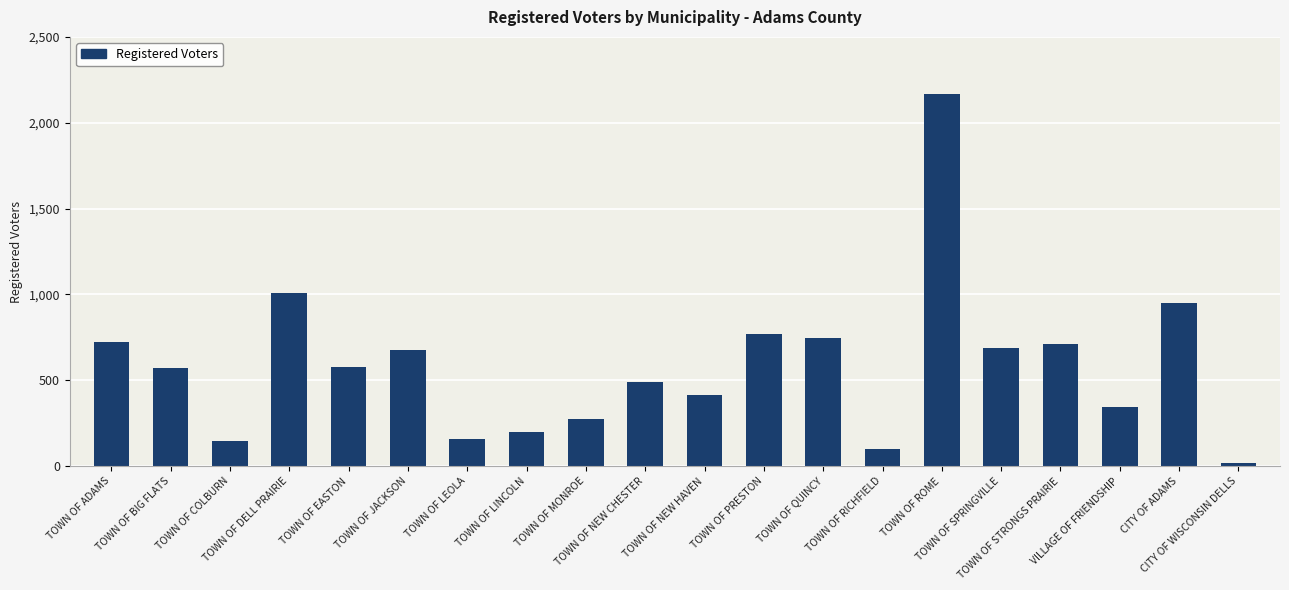

What is the label of the 16th bar from the right?

TOWN OF EASTON